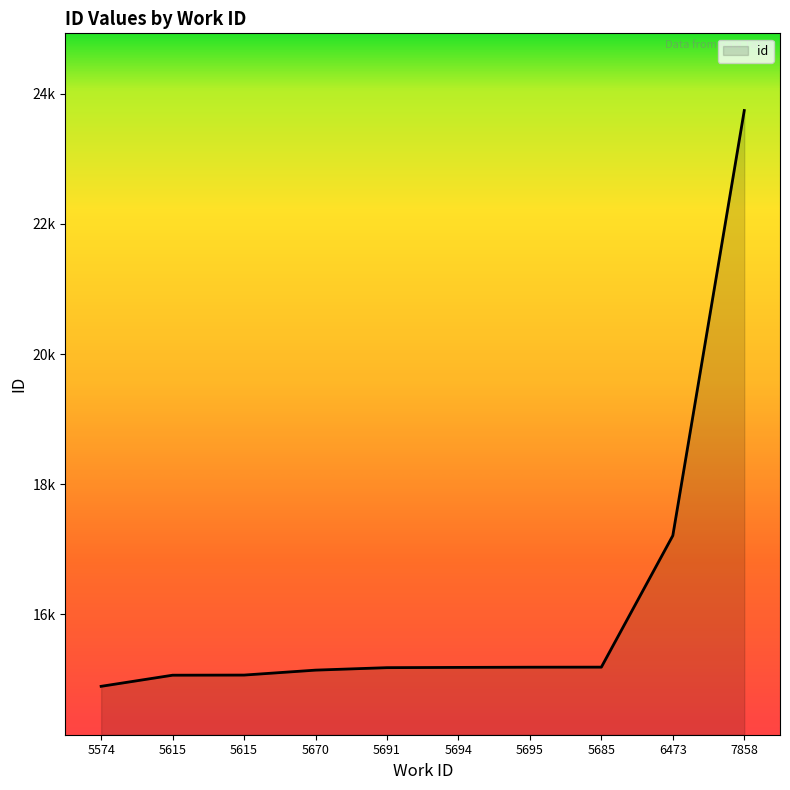

Does the chart display data point markers on the line(s)?

No